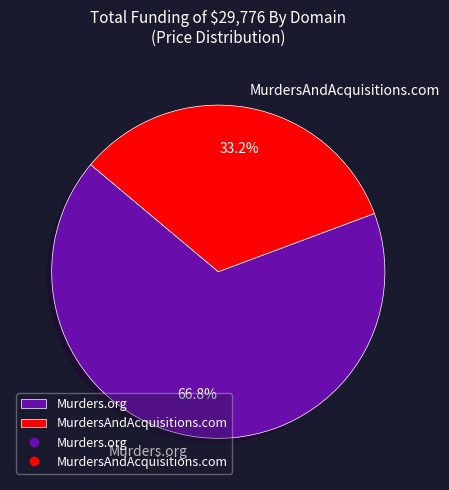

Do Murders.org and MurdersAndAcquisitions.com together represent more than half of the pie?

Yes